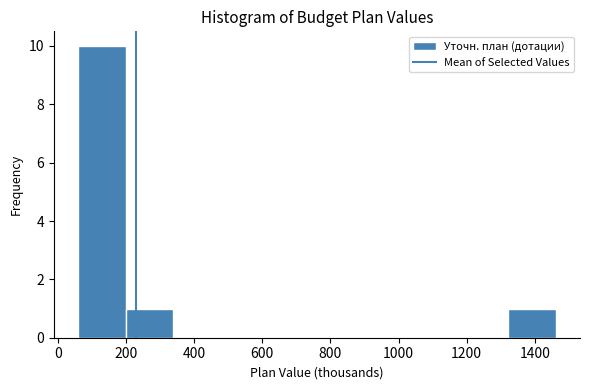

Reading left to right, list every bar in this chart as the range it spans on the x-axis followed by its height. Neither the bar edges nor the heights are printed on the chart, so give them approximately, as read against the axes.

60 to 200: 10
200 to 340: 1
340 to 480: 0
480 to 620: 0
620 to 760: 0
760 to 900: 0
900 to 1040: 0
1040 to 1180: 0
1180 to 1320: 0
1320 to 1460: 1